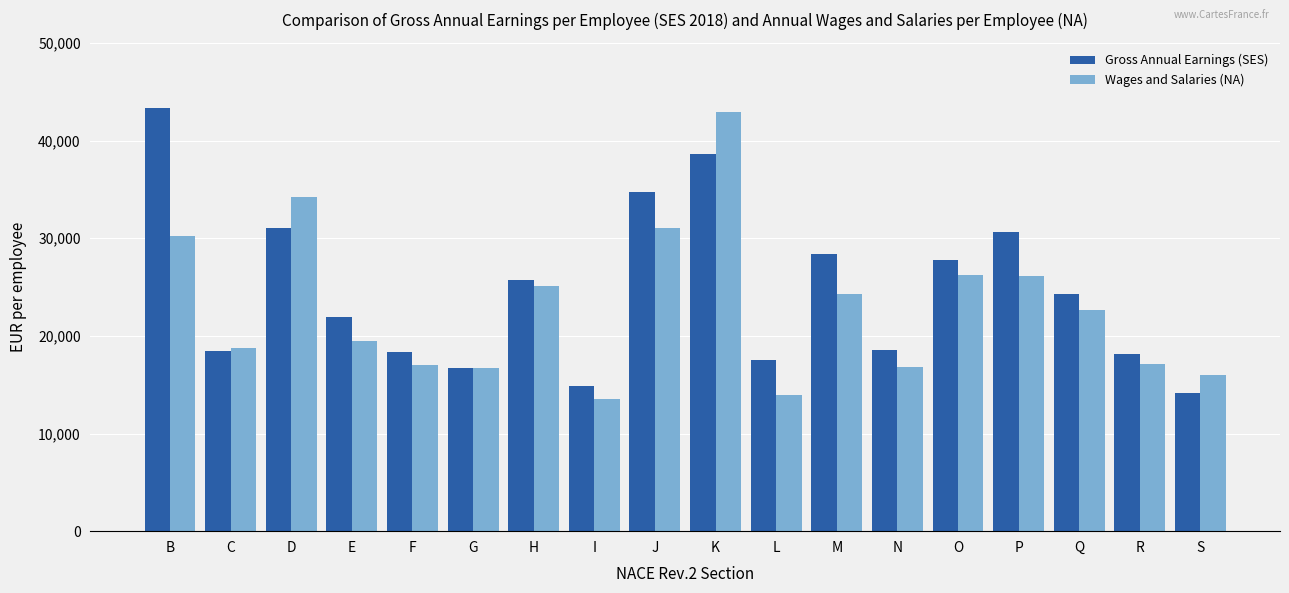

What is the approximate value of Wages and Salaries (NA) at M?

24240.5